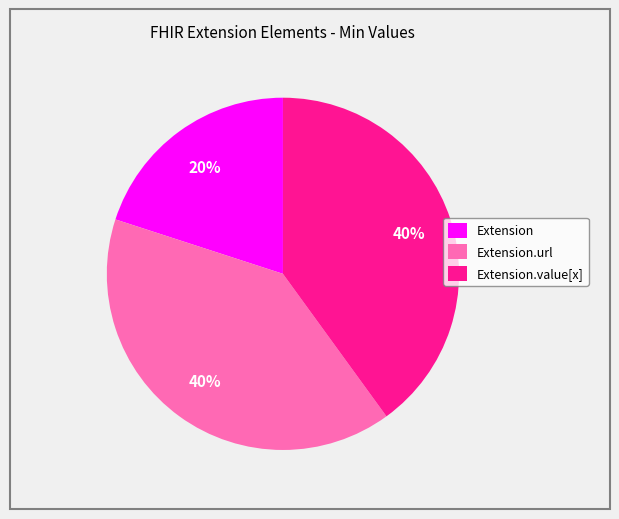

What is the smallest slice in the pie chart?

Extension